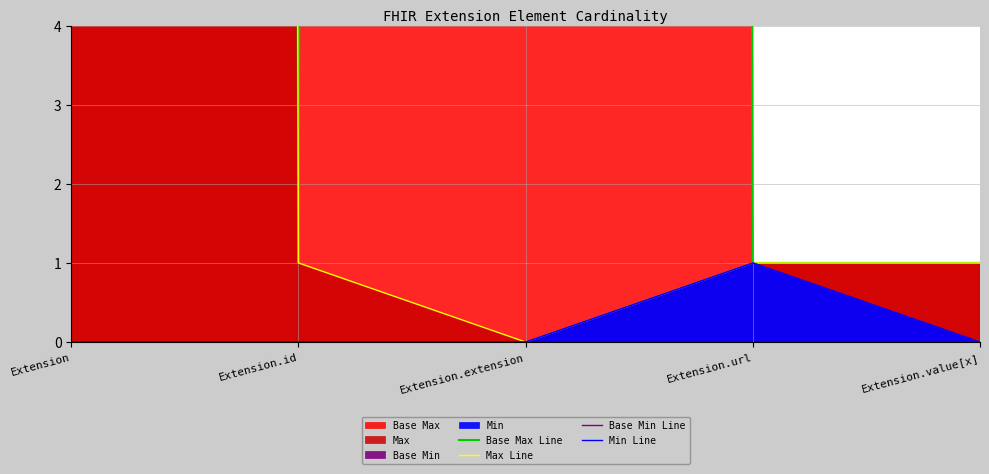

How many distinct data groups are displayed?

4